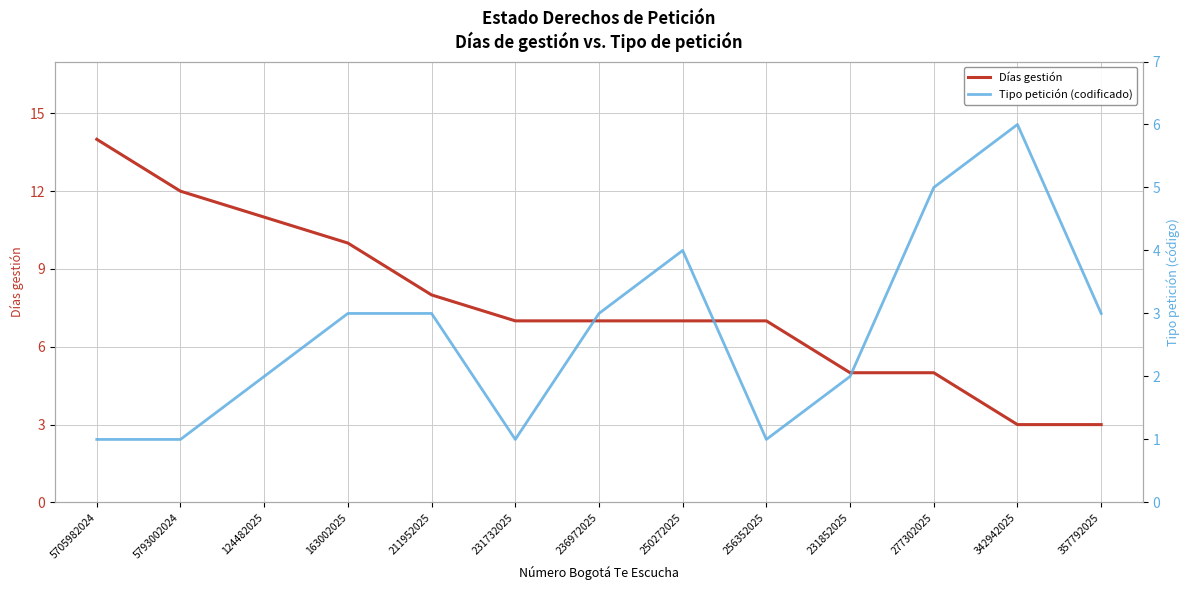

Reading left to right, transcribe all the data shown in this chart.

Días gestión: 5705982024=14	5793002024=12	124482025=11	163002025=10	211952025=8	231732025=7	236972025=7	250272025=7	256352025=7	231852025=5	277302025=5	342942025=3	357792025=3
Tipo petición (codificado): 5705982024=1	5793002024=1	124482025=2	163002025=3	211952025=3	231732025=1	236972025=3	250272025=4	256352025=1	231852025=2	277302025=5	342942025=6	357792025=3